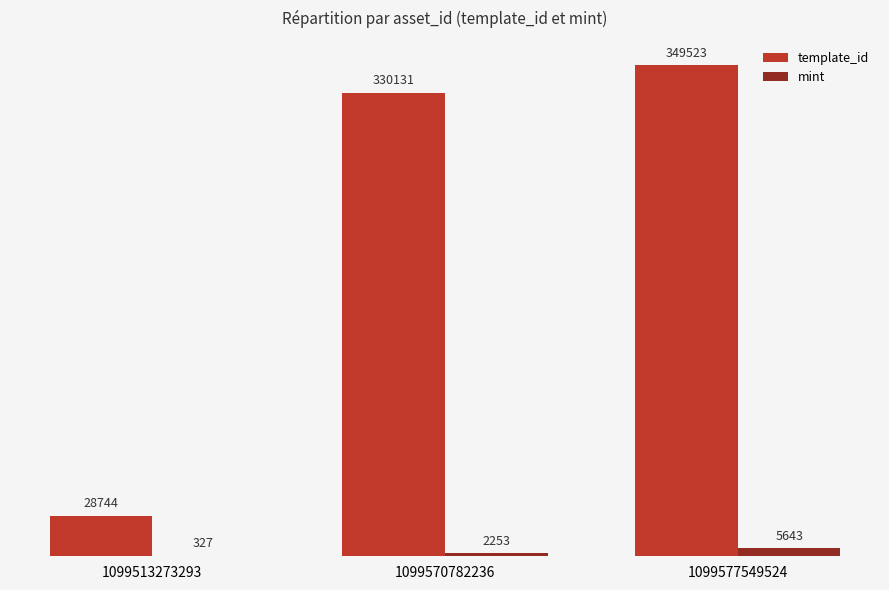

What is the difference between the mint values at 1099513273293 and 1099577549524?

5316